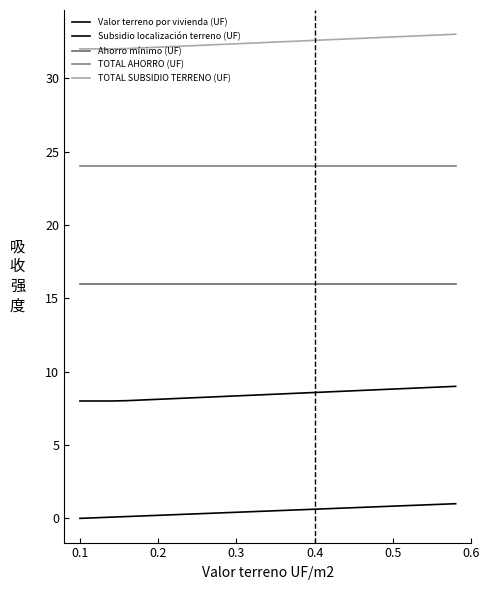

What is the value of the TOTAL AHORRO (UF) point at the 20th from the left?

24.0